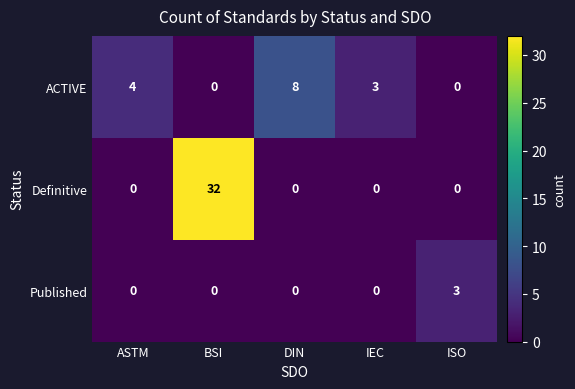

Which series has the largest total across all categories?

Definitive